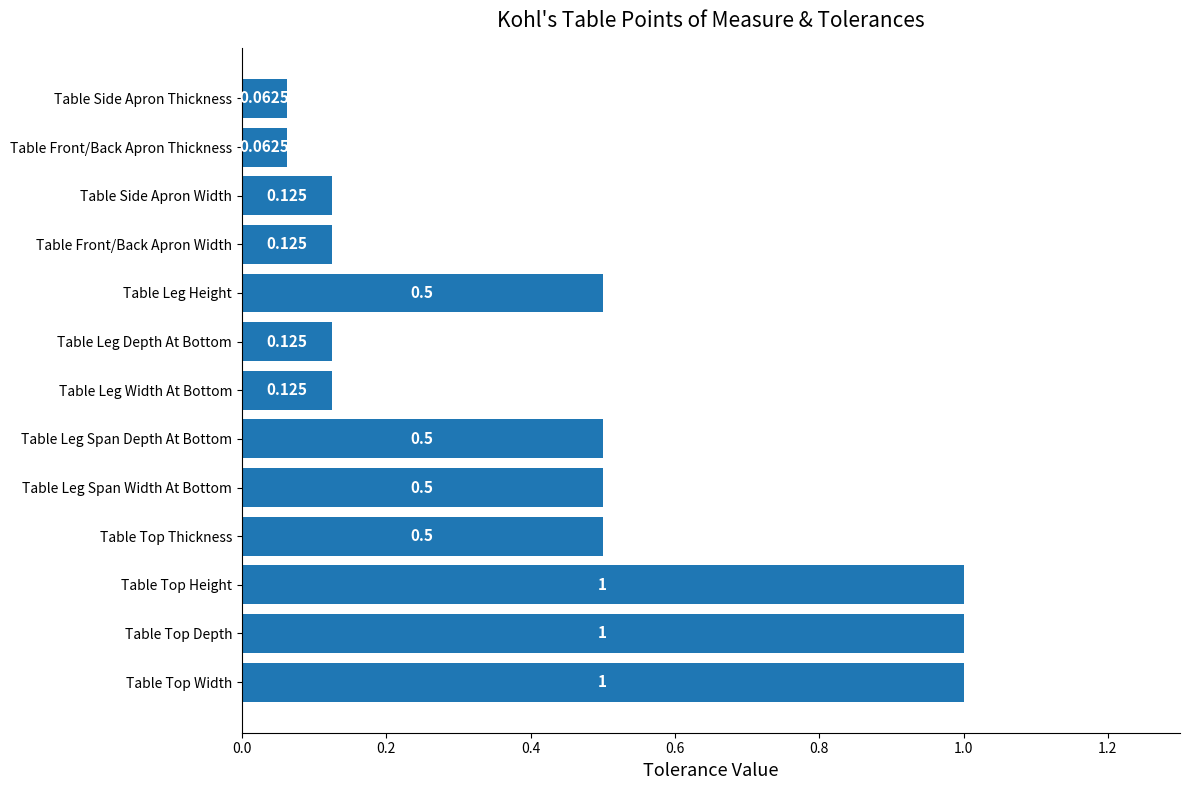

What is the greatest value displayed?

1.0